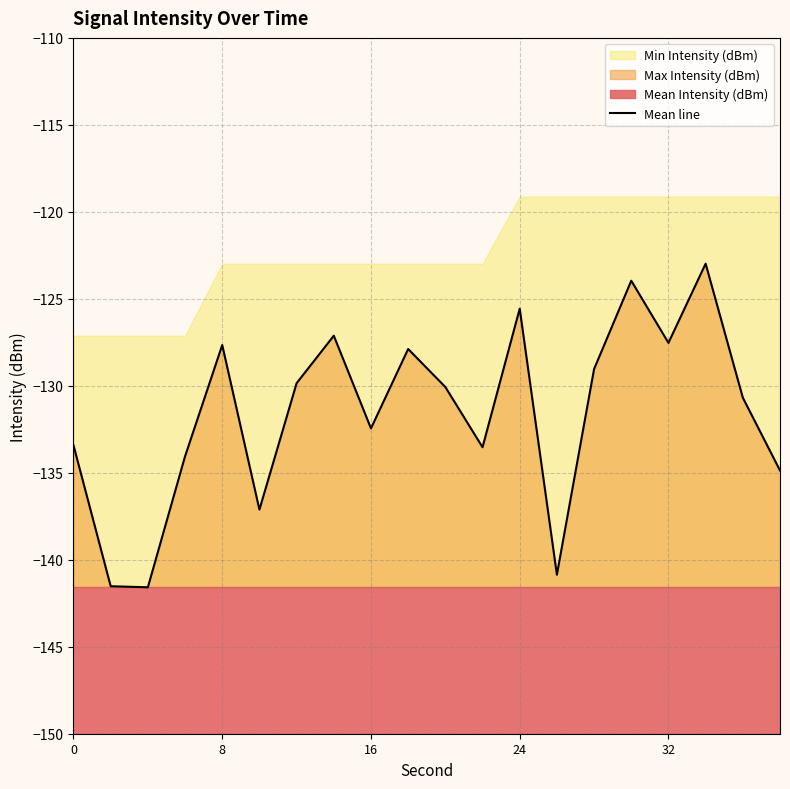

How many interior local peaks (higher than both neighbors) does the data have?

6